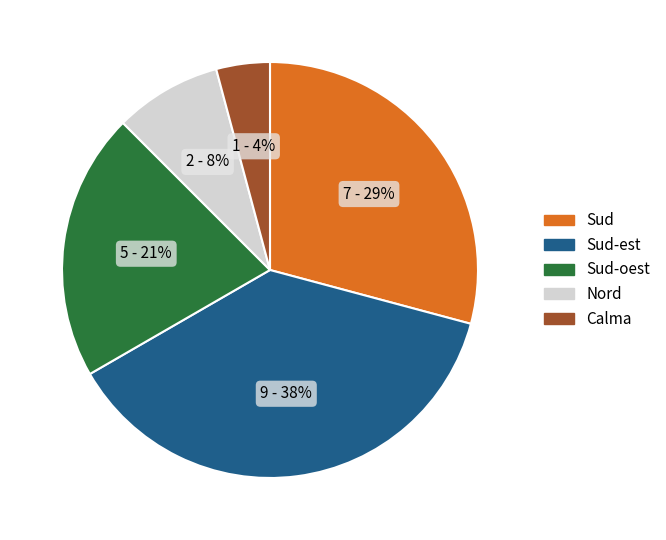

Between Nord and Sud-oest, which is larger?

Sud-oest